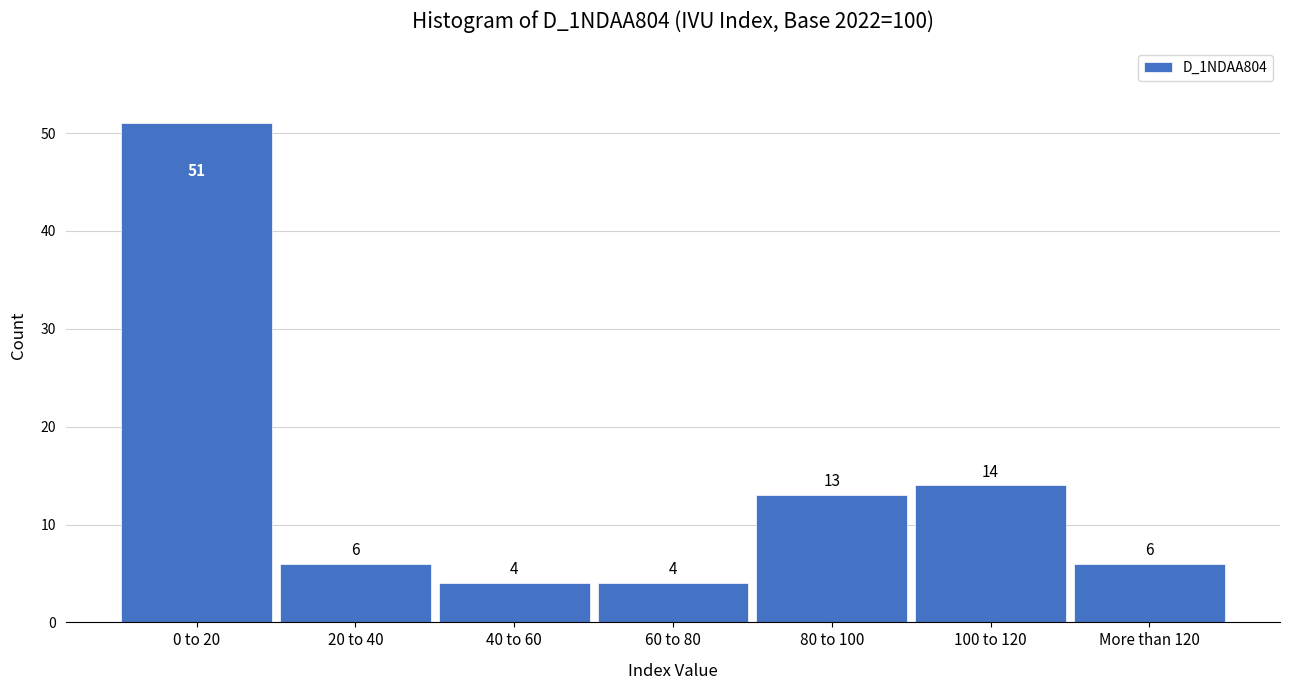

Reading left to right, transcribe all the data shown in this chart.

0 to 20=51	20 to 40=6	40 to 60=4	60 to 80=4	80 to 100=13	100 to 120=14	More than 120=6